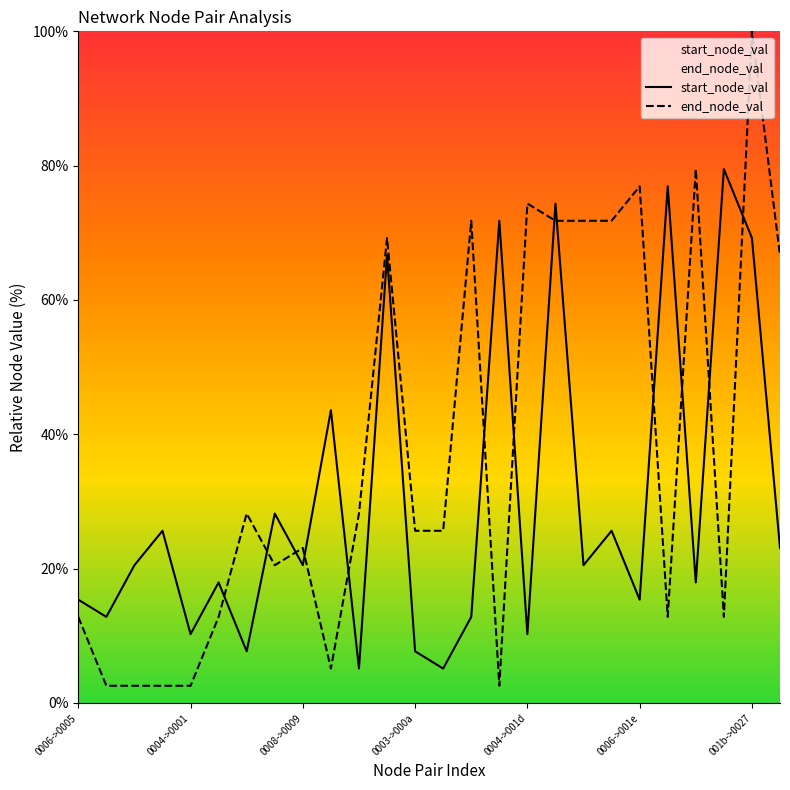

List the series in order of their peak value, highest first.

end_node_val, start_node_val